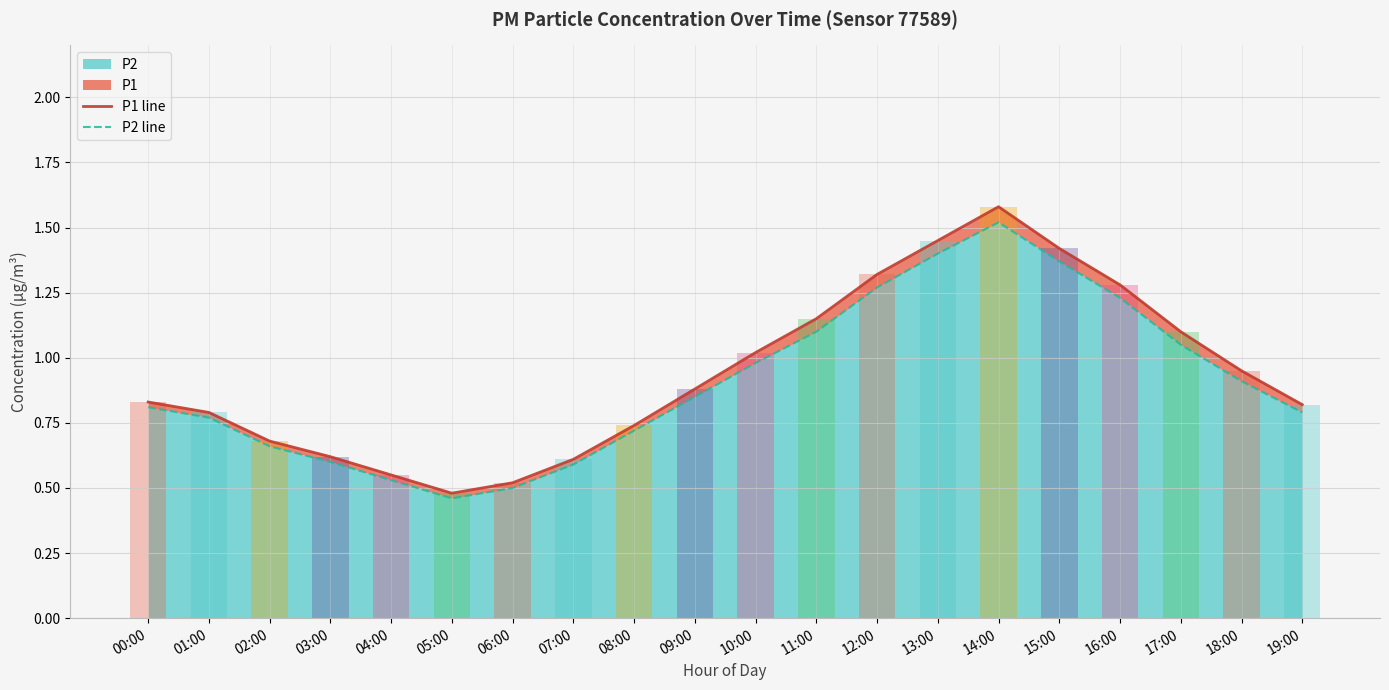

What is the sum of the P1 line values at 14:00 and 03:00?

2.2